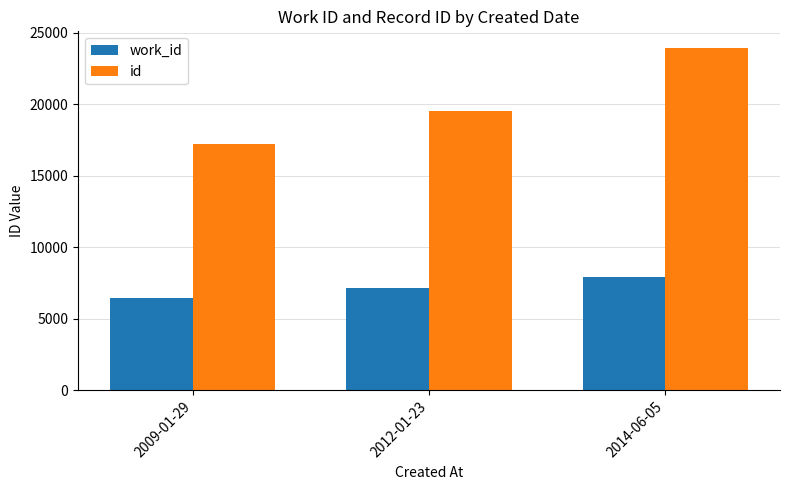

Where is work_id nearest to the value 7197?

2012-01-23